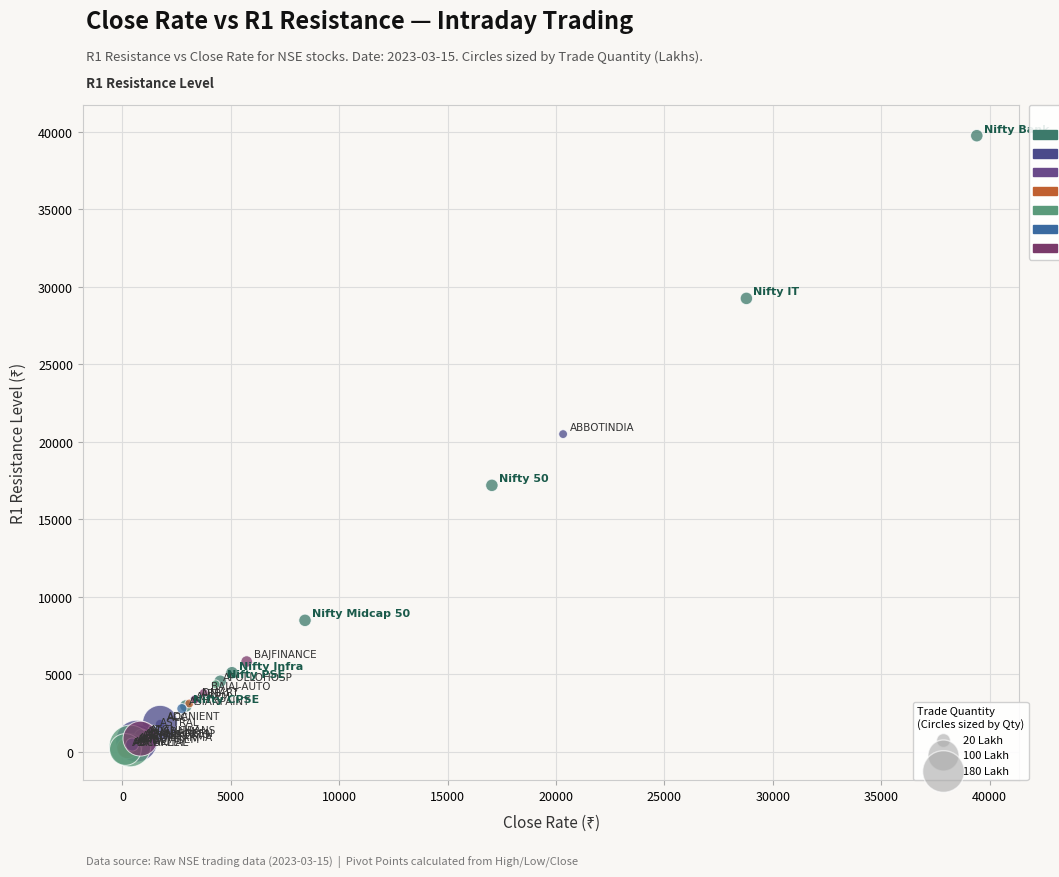

What Y value in the scatter plot is closest to 19941?

20489.5